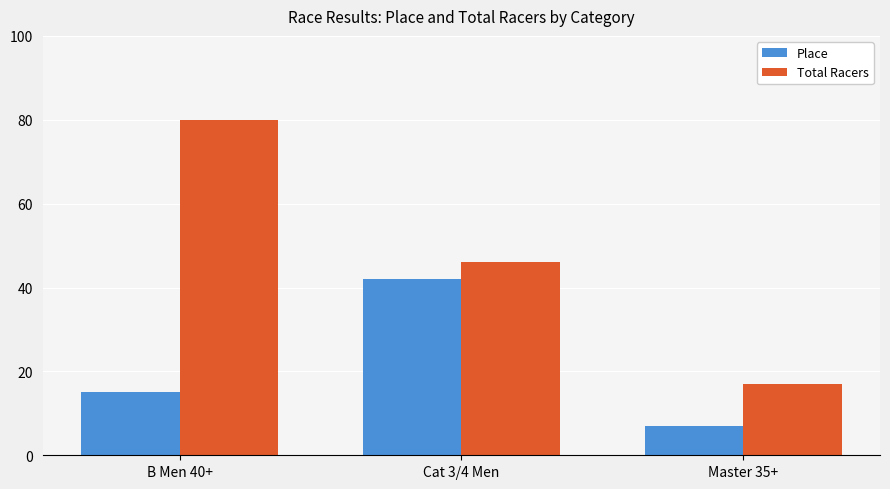

True or false: Total Racers has a value of 80 at B Men 40+.

True